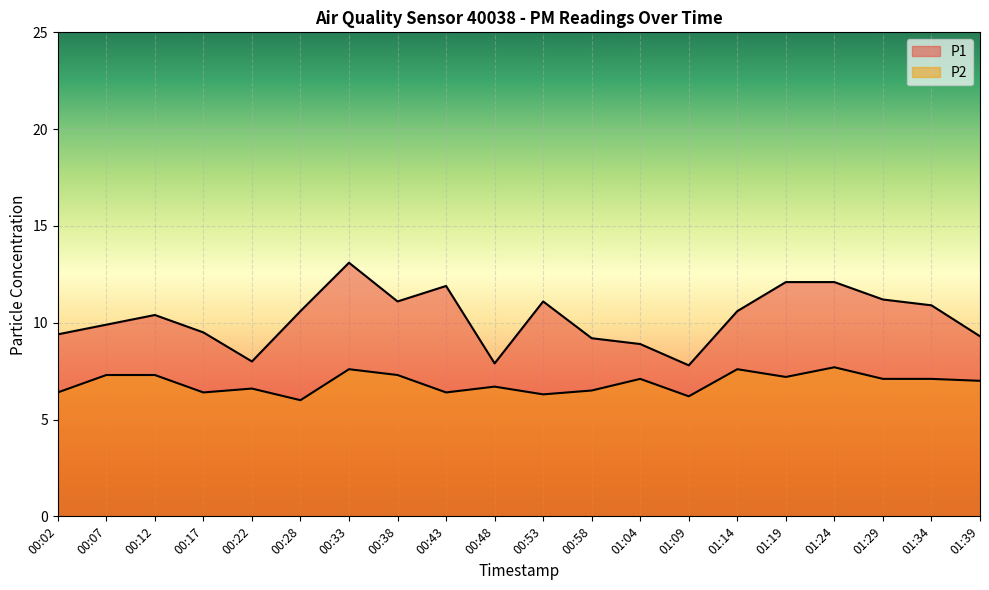

Reading left to right, transcribe all the data shown in this chart.

P1: 00:02=9.4	00:07=9.9	00:12=10.4	00:17=9.5	00:22=8.0	00:28=10.6	00:33=13.1	00:38=11.1	00:43=11.9	00:48=7.9	00:53=11.1	00:58=9.2	01:04=8.9	01:09=7.8	01:14=10.6	01:19=12.1	01:24=12.1	01:29=11.2	01:34=10.9	01:39=9.3
P2: 00:02=6.4	00:07=7.3	00:12=7.3	00:17=6.4	00:22=6.6	00:28=6.0	00:33=7.6	00:38=7.3	00:43=6.4	00:48=6.7	00:53=6.3	00:58=6.5	01:04=7.1	01:09=6.2	01:14=7.6	01:19=7.2	01:24=7.7	01:29=7.1	01:34=7.1	01:39=7.0